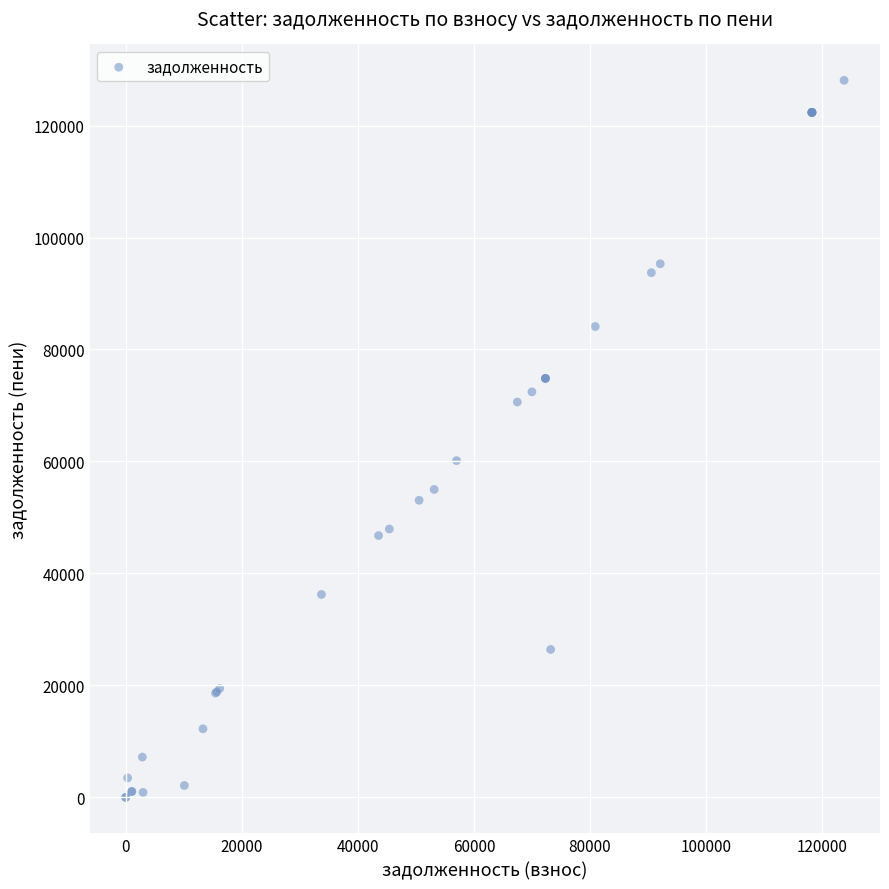

What Y value in the scatter plot is closest to 64038?

60154.1